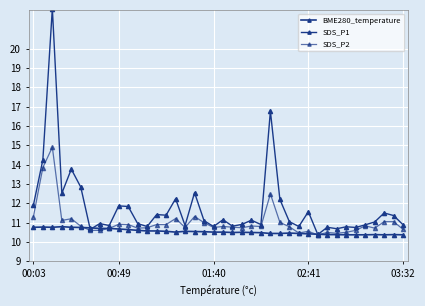

Reading left to right, transcribe all the data shown in this chart.

BME280_temperature: 10.8	10.8	10.8	10.8	10.8	10.8	10.7	10.7	10.7	10.7	10.6	10.6	10.6	10.6	10.6	10.5	10.6	10.5	10.5	10.5	10.5	10.5	10.5	10.5	10.5	10.4	10.4	10.5	10.4	10.4	10.4	10.4	10.4	10.4	10.4	10.4	10.4	10.4	10.4	10.4
SDS_P1: 11.9	14.2	22.1	12.5	13.8	12.8	10.7	10.9	10.8	11.9	11.8	10.9	10.8	11.4	11.4	12.2	10.8	12.6	11.1	10.8	11.2	10.8	10.9	11.1	10.9	16.8	12.2	11.1	10.8	11.6	10.4	10.8	10.7	10.8	10.8	10.9	11.0	11.5	11.4	10.9
SDS_P2: 11.3	13.8	14.9	11.1	11.2	10.8	10.6	10.6	10.7	10.9	10.9	10.7	10.7	10.9	10.9	11.2	10.8	11.3	11.0	10.8	10.8	10.8	10.7	10.8	10.8	12.5	11.0	10.8	10.5	10.6	10.4	10.5	10.4	10.5	10.6	10.8	10.7	11.1	11.1	10.7